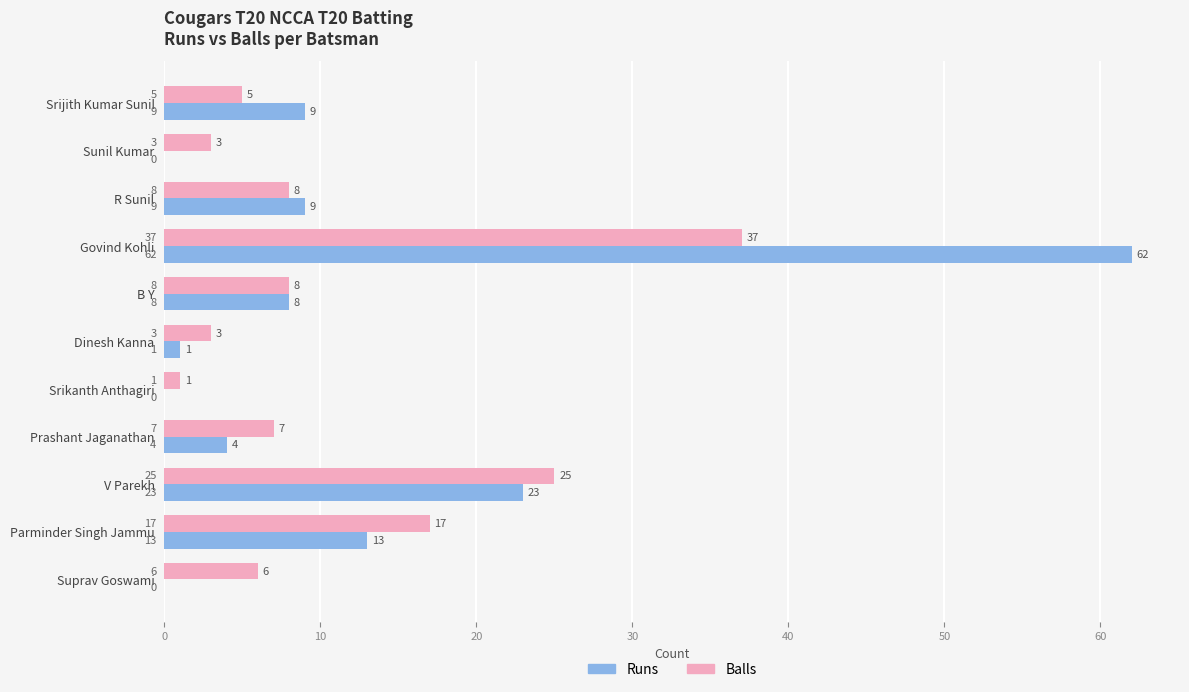

Which category has the highest value in the Runs series?

Govind Kohli